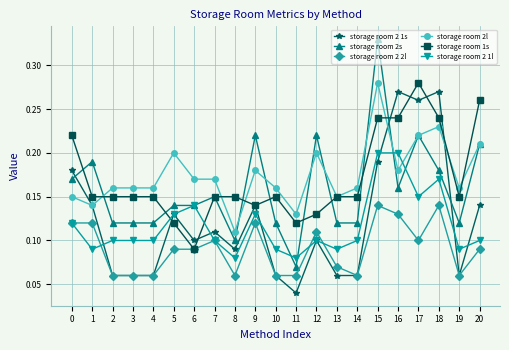

The storage room 2s series shows 0.2 at 12. True or false?

True